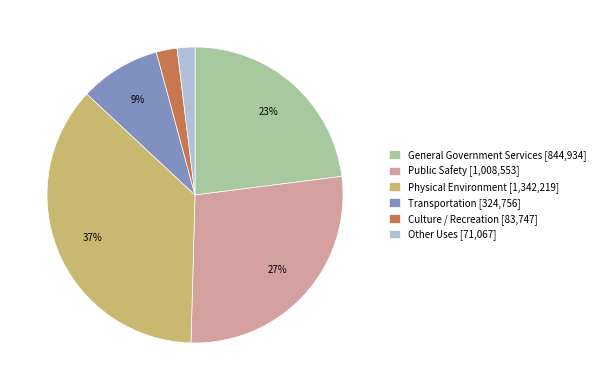

Between Culture / Recreation [83,747] and Public Safety [1,008,553], which is larger?

Public Safety [1,008,553]